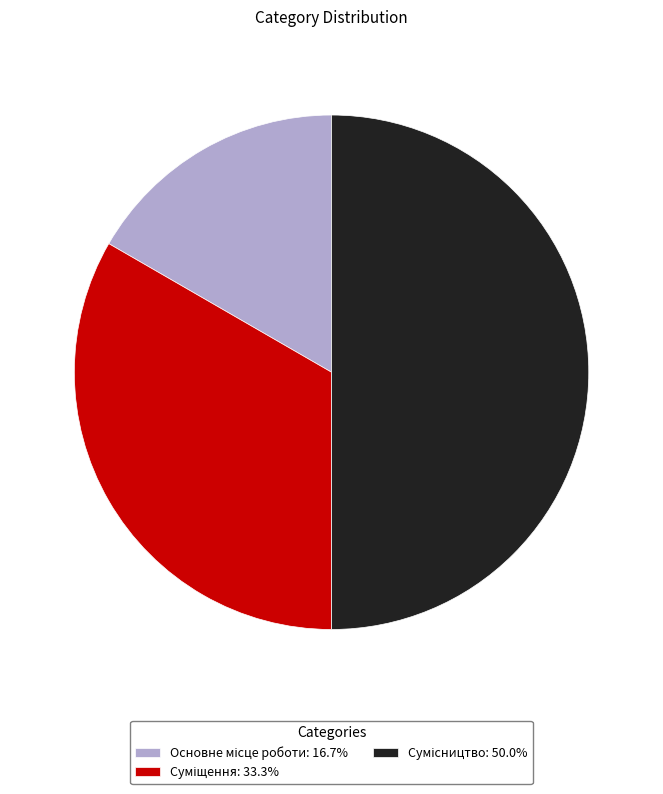

Count the number of slices in the pie.

3